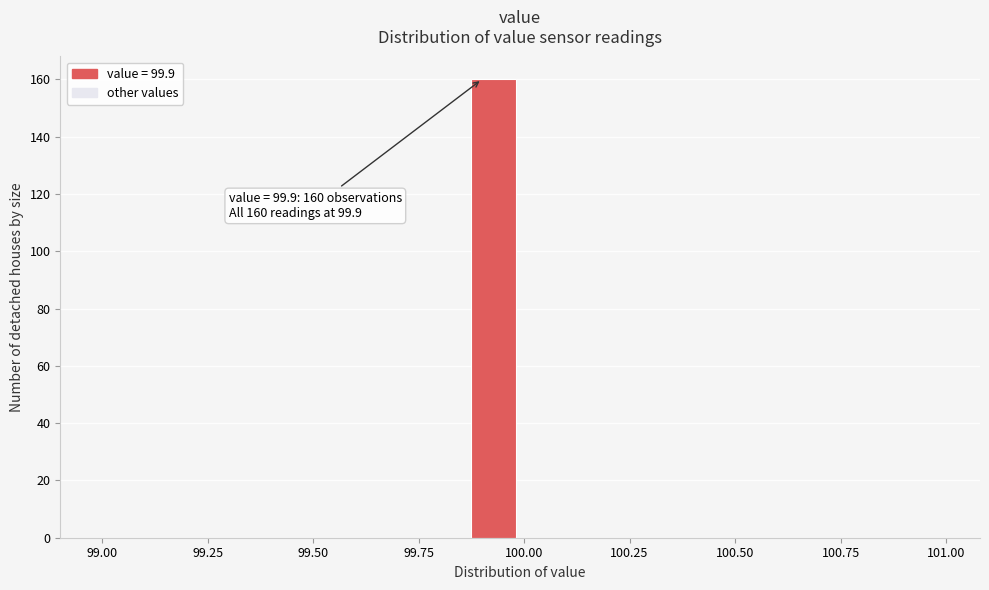

Read against the x-axis, roughly where is the centre of the tallest bar?

99.95